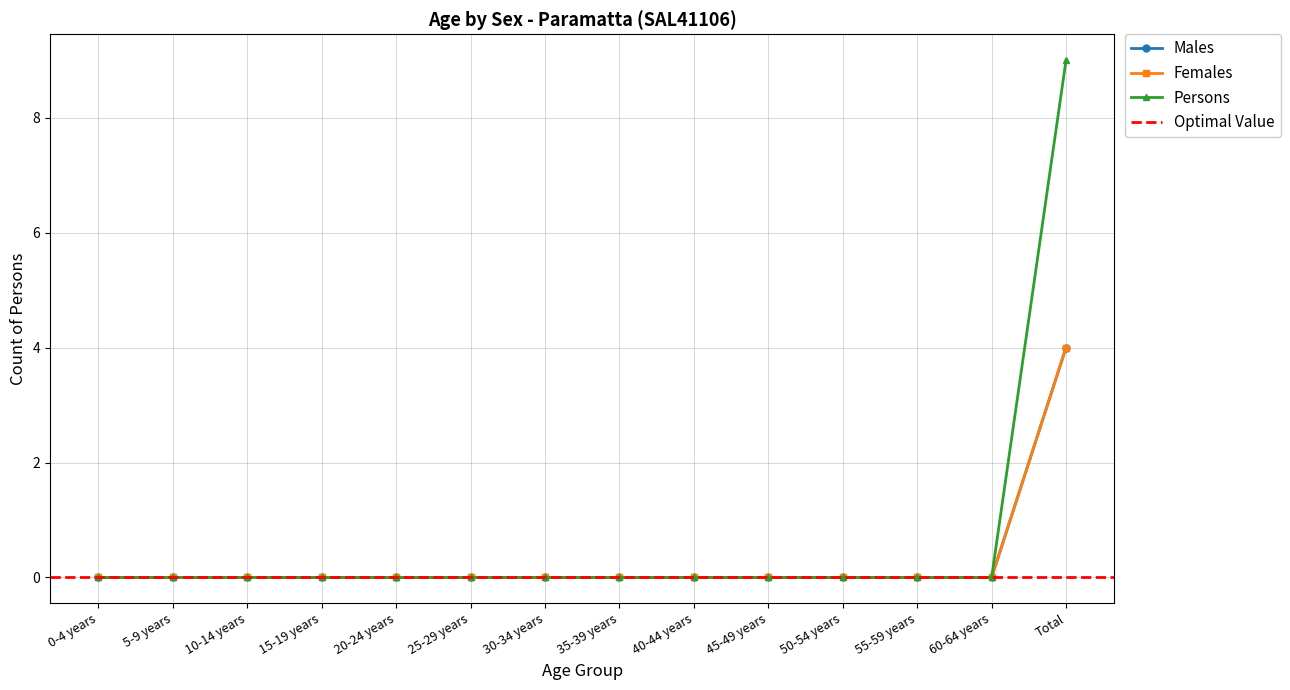

What is the difference between the maximum and minimum values in the Persons series?

9